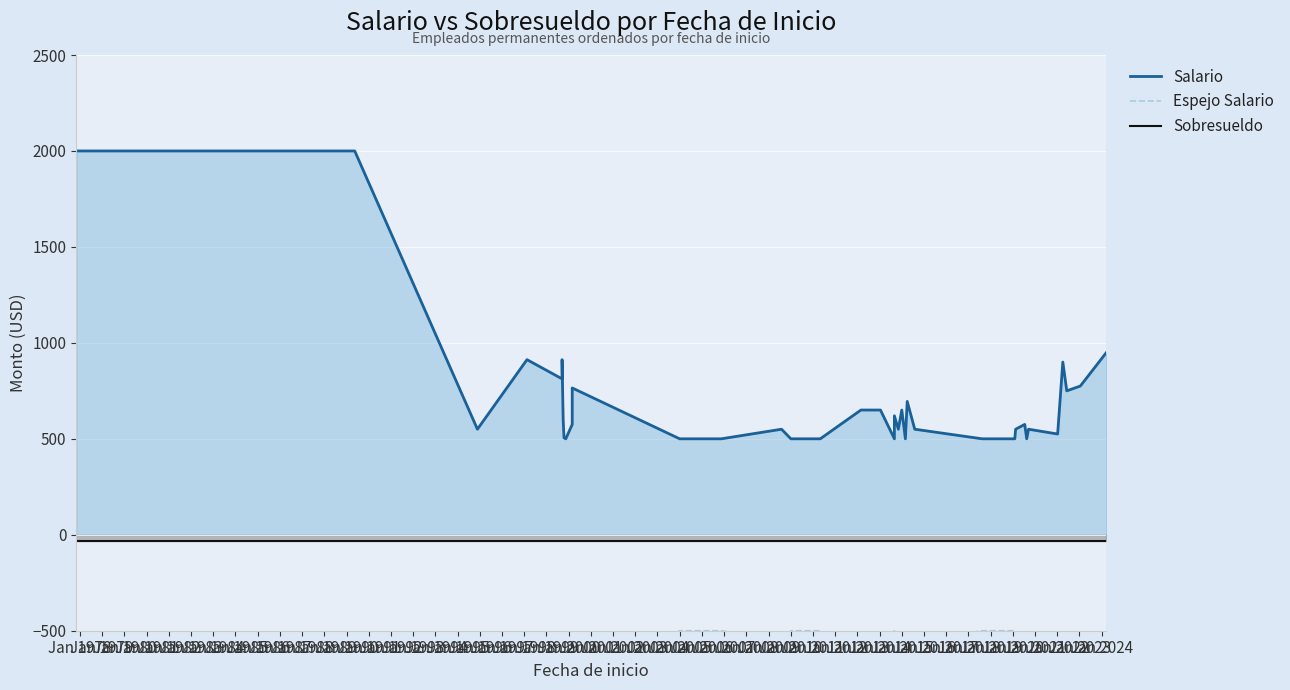

Is the value of Espejo Salario at Jan 1993 greater than the value of Sobresueldo at Jan 2011?

No